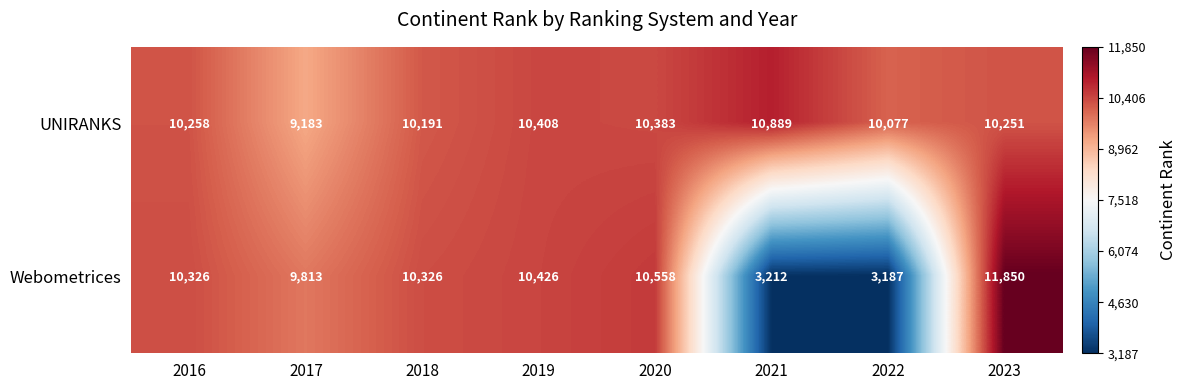

What is the sum of all UNIRANKS values?

81640